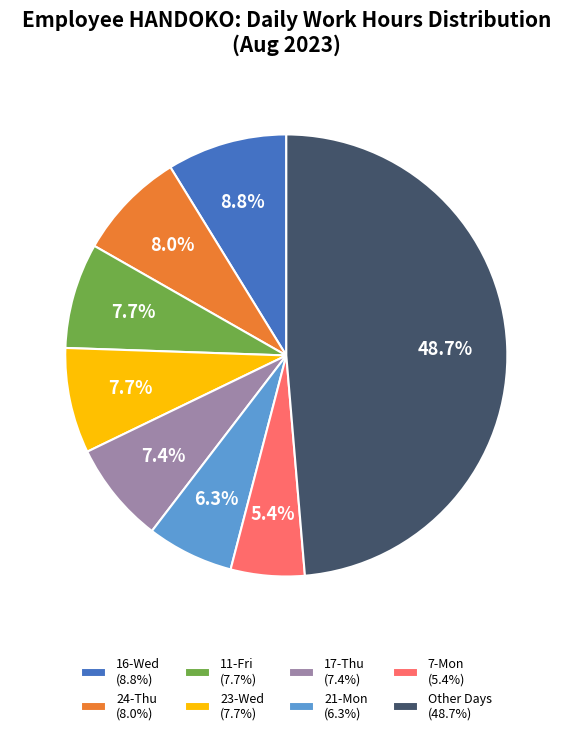

Is the sum of 24-Thu (8.0%) and 23-Wed (7.7%) greater than half?

No